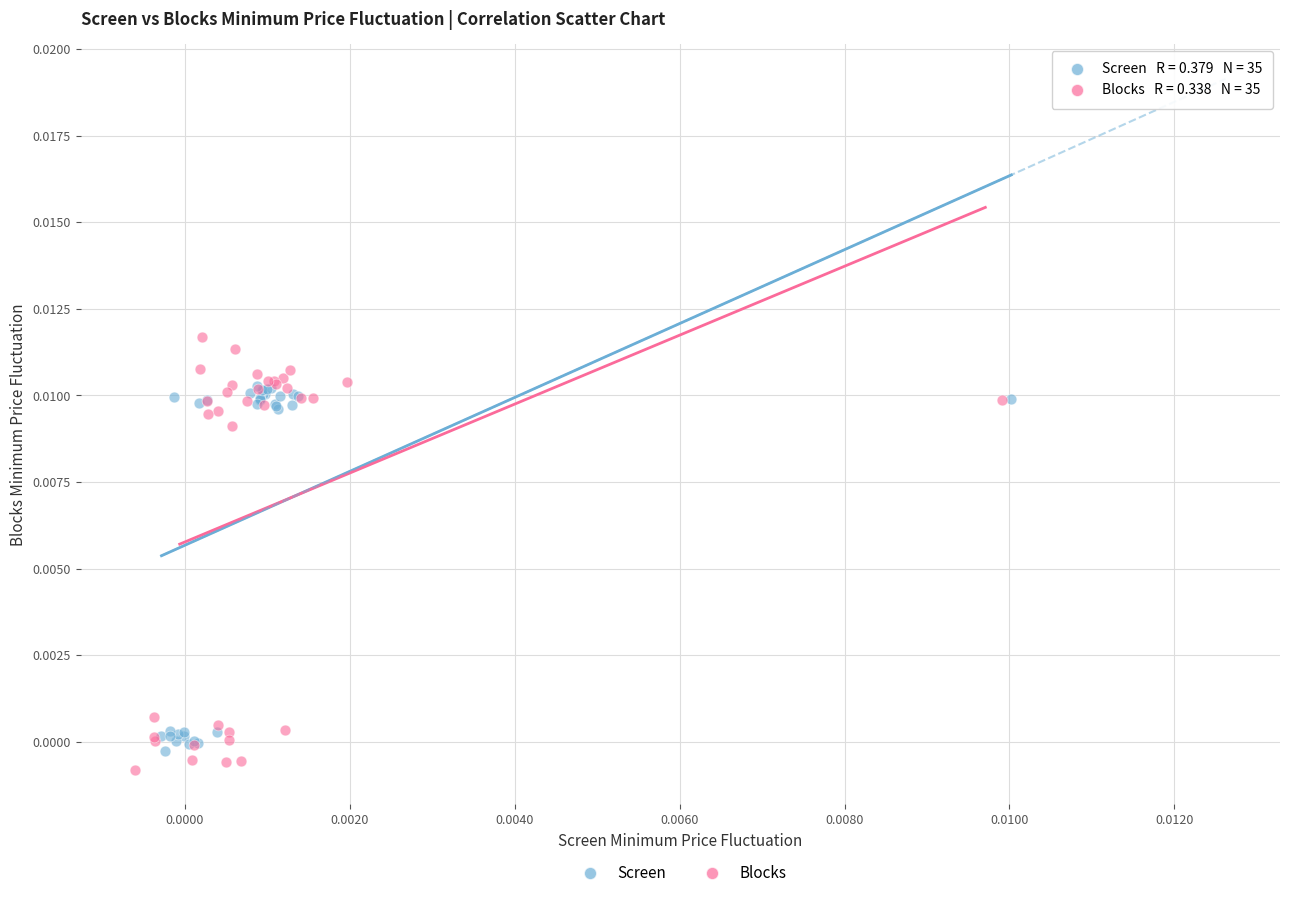

Which series reaches the maximum Y coordinate?

Blocks